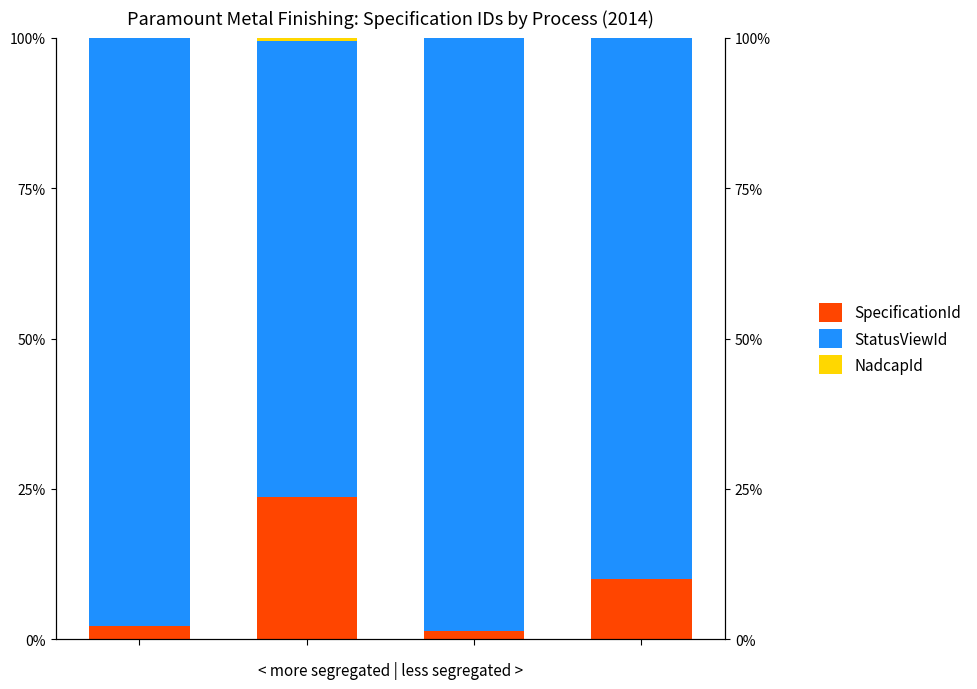

What is the value of the StatusViewId bar at the 3rd from the left?

98.5